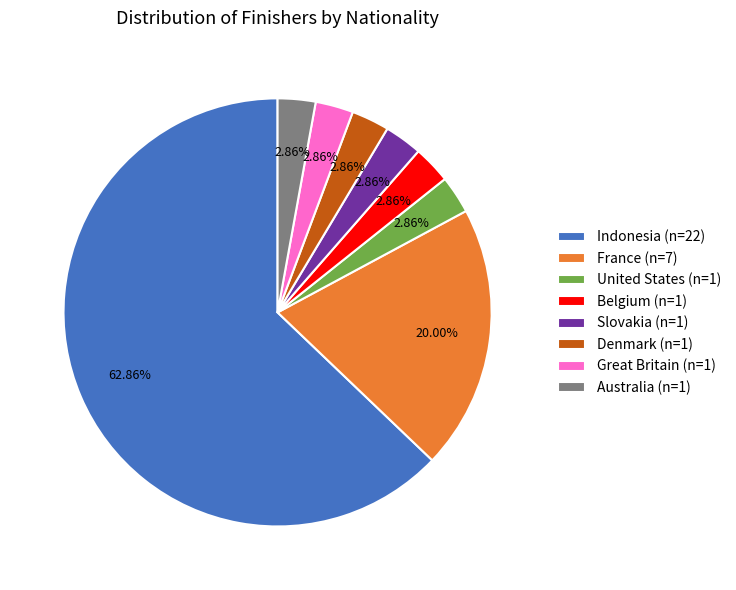

How much of the chart is everything except United States?

97.1%